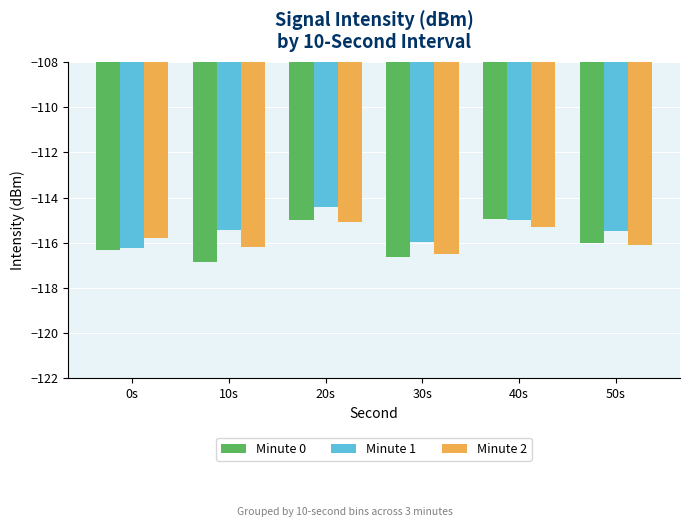

What is the label of the 1st bar from the left?

0s